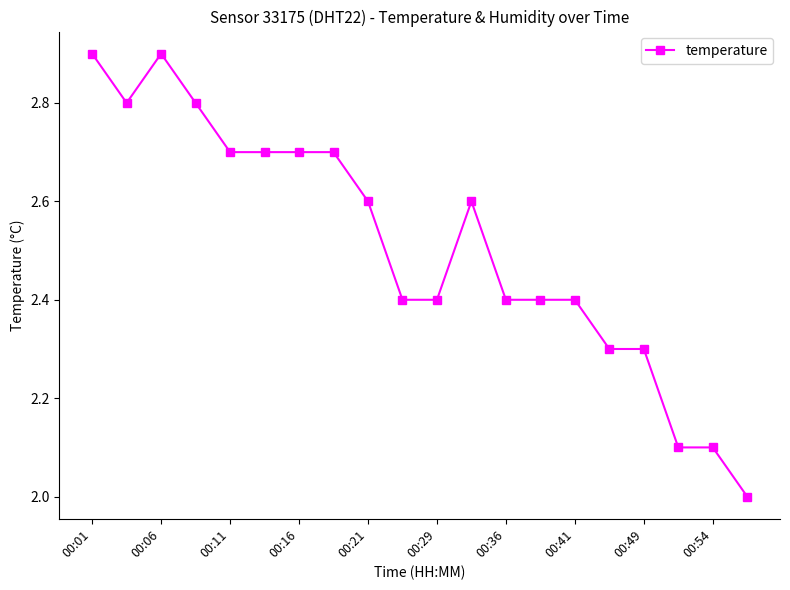

How many distinct data groups are displayed?

1